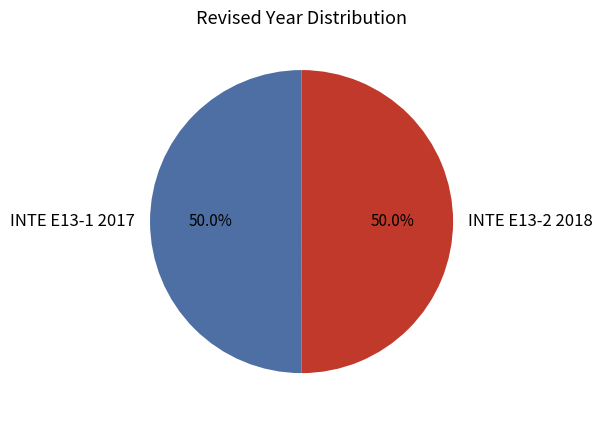

Approximately how many times larger is the value at INTE E13-2 2018 compared to INTE E13-1 2017?

1.0